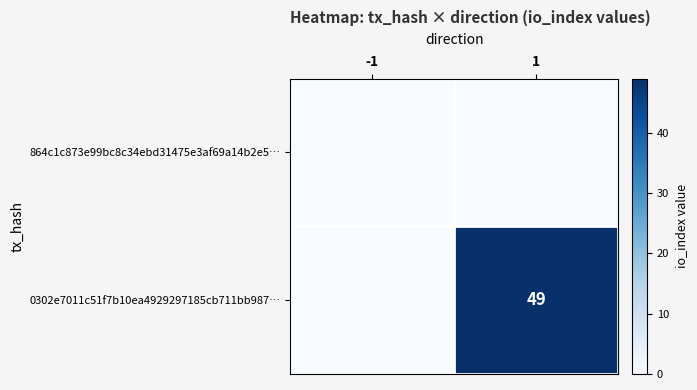

True or false: 0302e7011c51f7b10ea4929297185cb711bb987… has a value of 78 at 1.

False